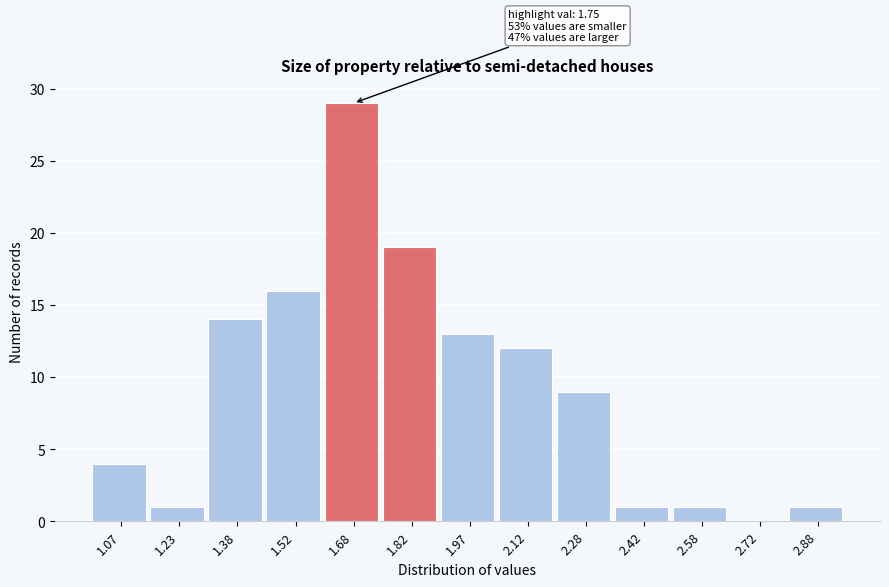

Over which range of the x-axis is the bar tallest?

1.60 to 1.75